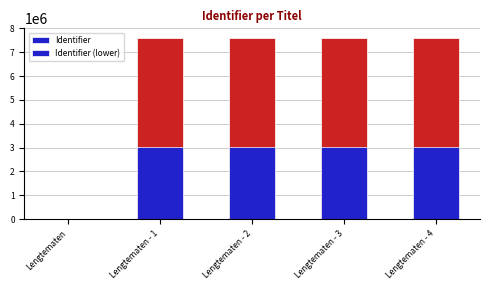

What is the value of the 3rd bar from the left?

7600327